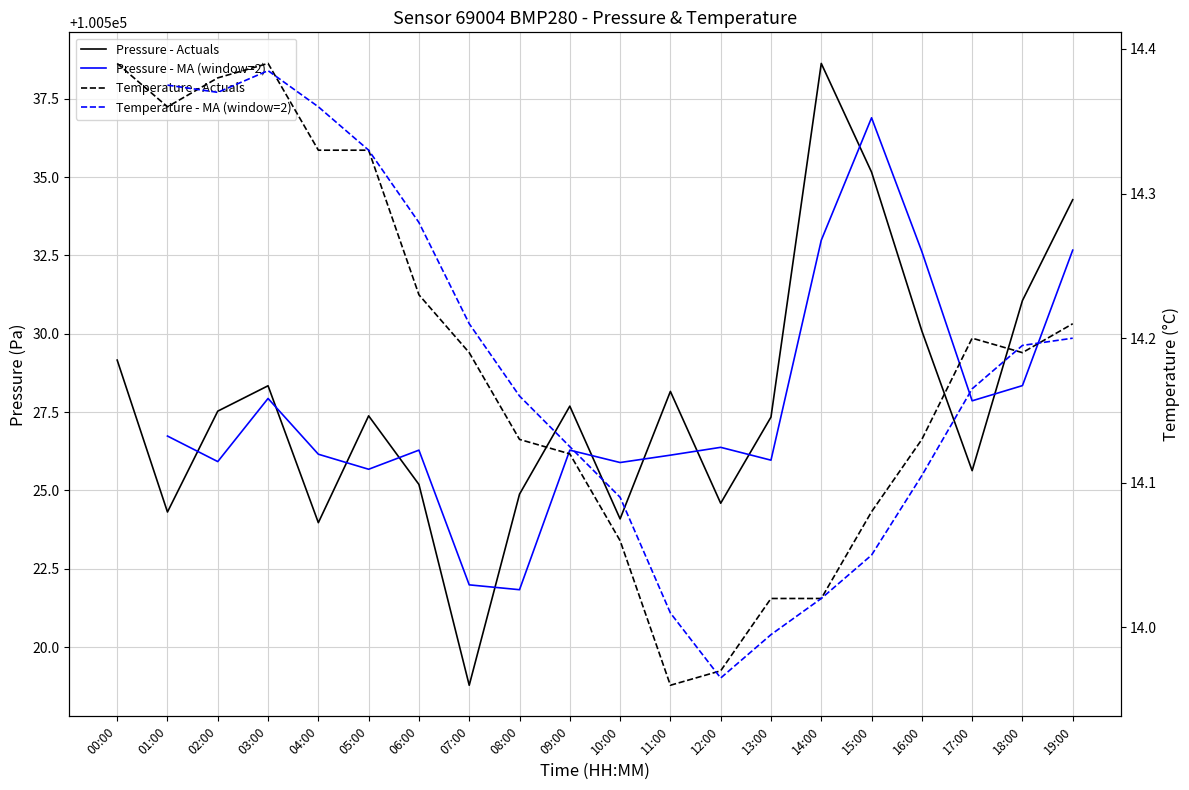

What position from the left is 04:00?

5